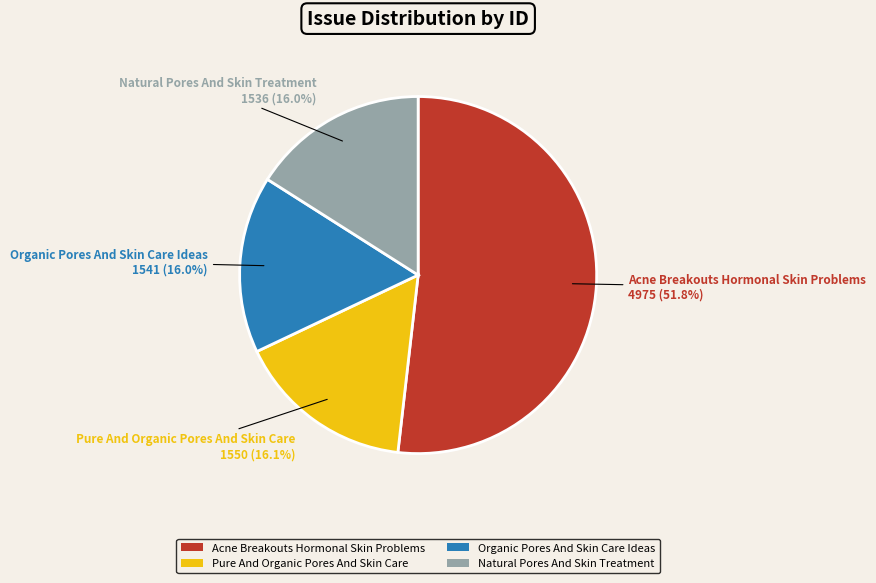

Which slice is the largest?

Acne Breakouts Hormonal Skin Problems